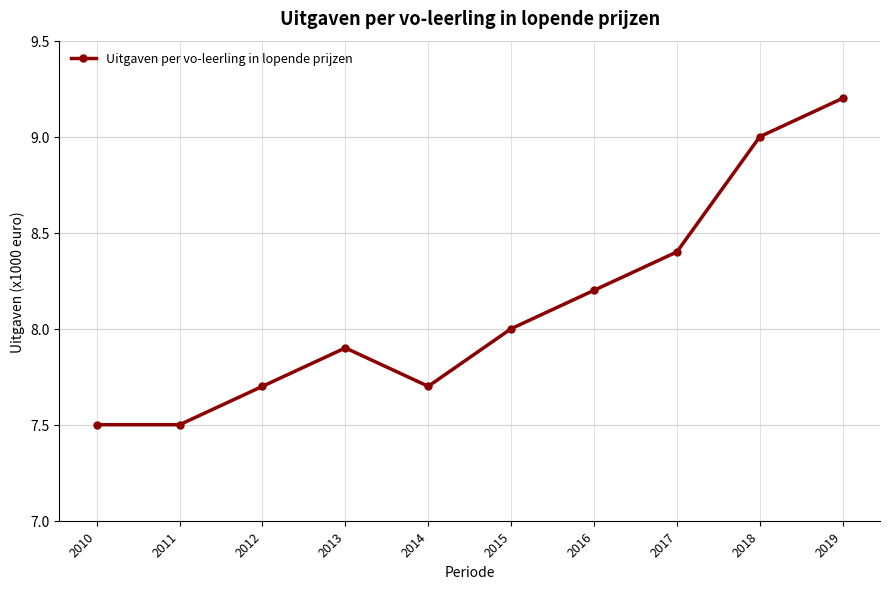

What is the difference between the second highest and minimum values?

1.5